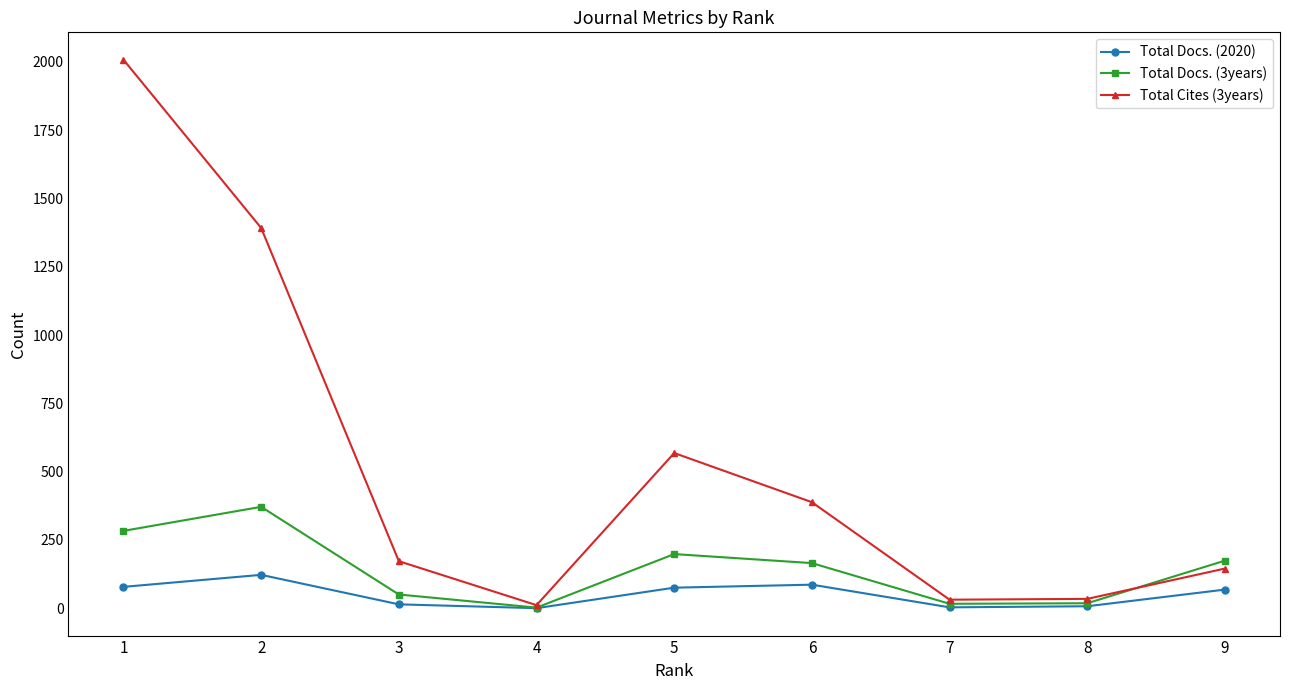

The value of Total Docs. (3years) at 2 is 371. True or false?

True